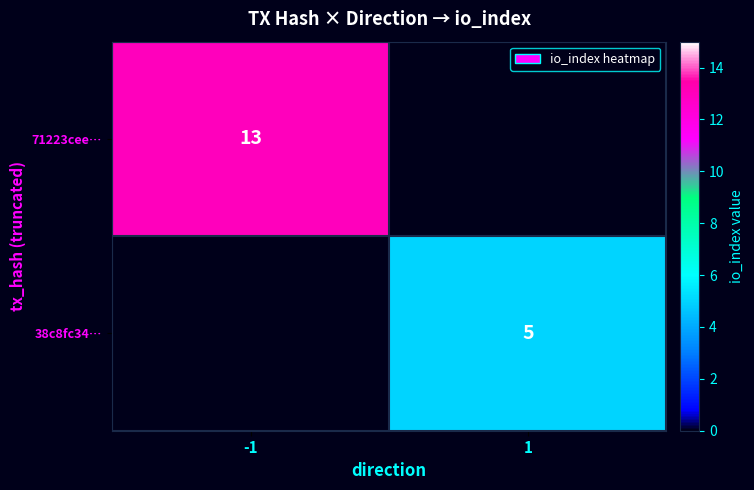

The 38c8fc34… series shows 3 at 1. True or false?

False